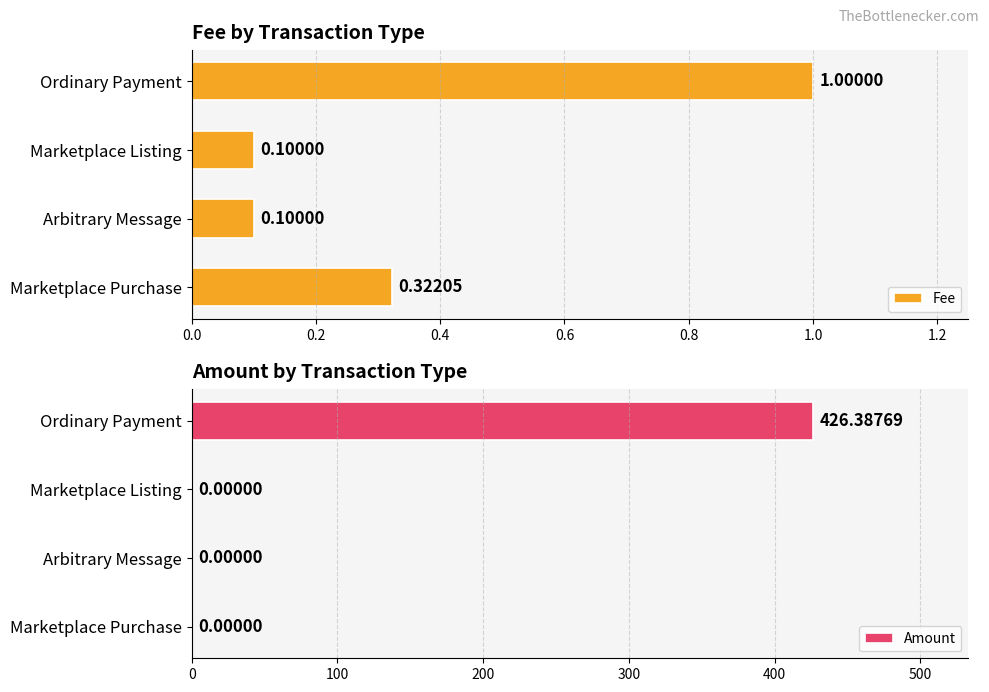

What is the difference between the maximum and minimum values in the Fee series?

0.9